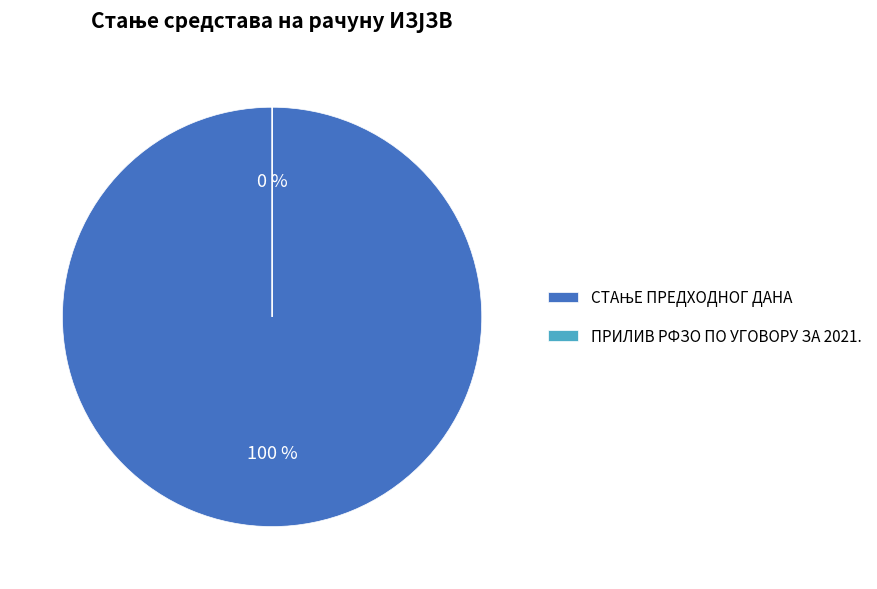

Which slice is the largest?

СТАЊЕ ПРЕДХОДНОГ ДАНА